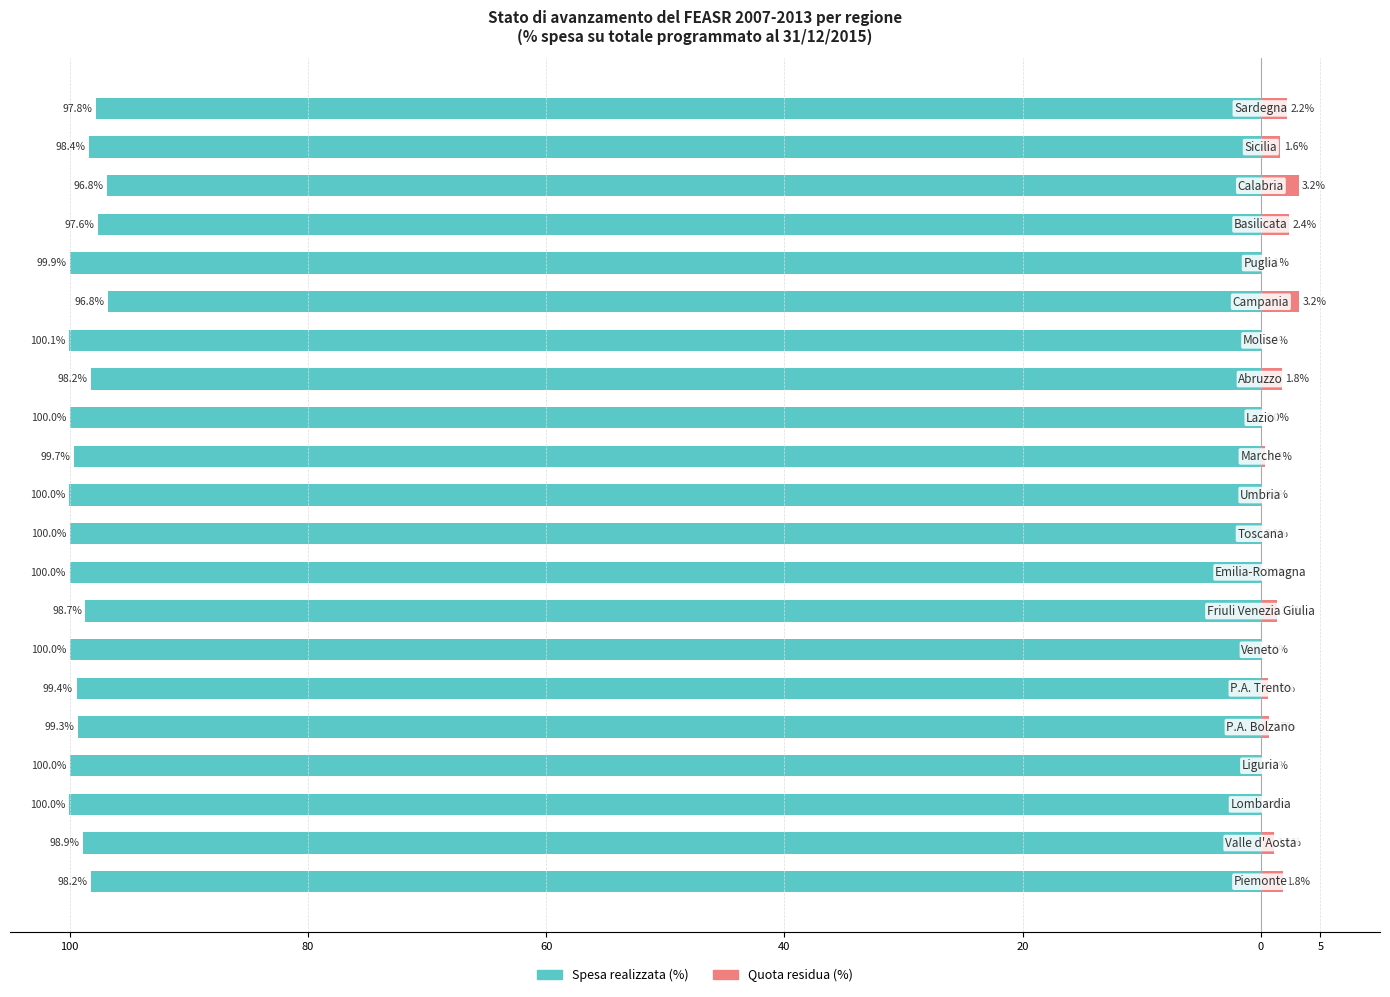

Which series has the widest spread of values?

Spesa realizzata (%)